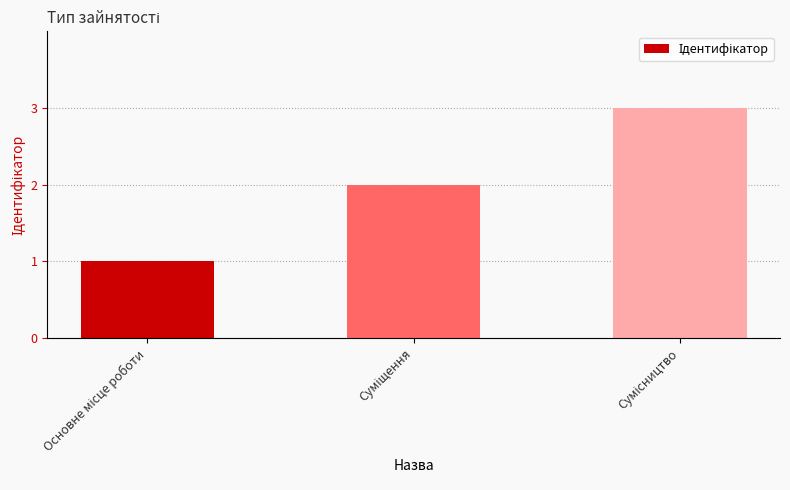

What value does the data have at Основне місце роботи?

1